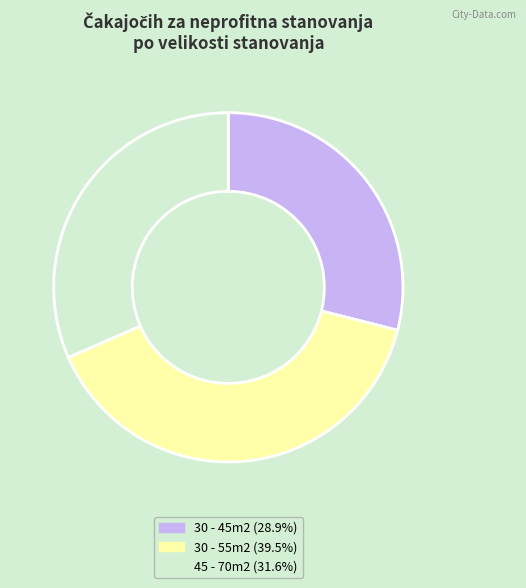

Count the number of slices in the pie.

3